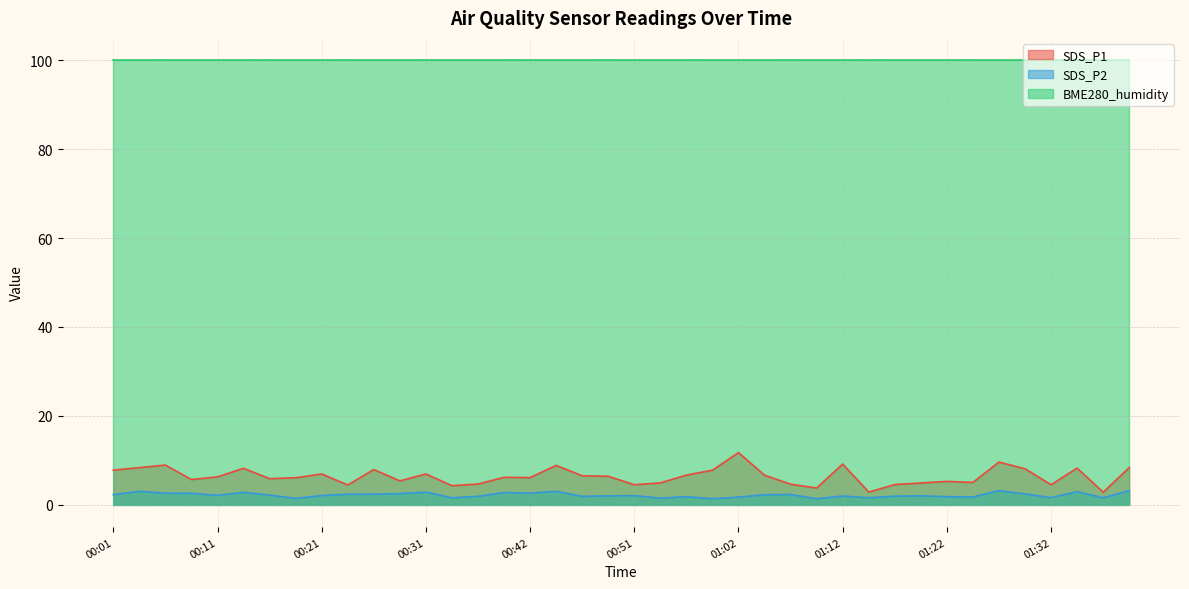

What is the minimum value for SDS_P1?

2.9